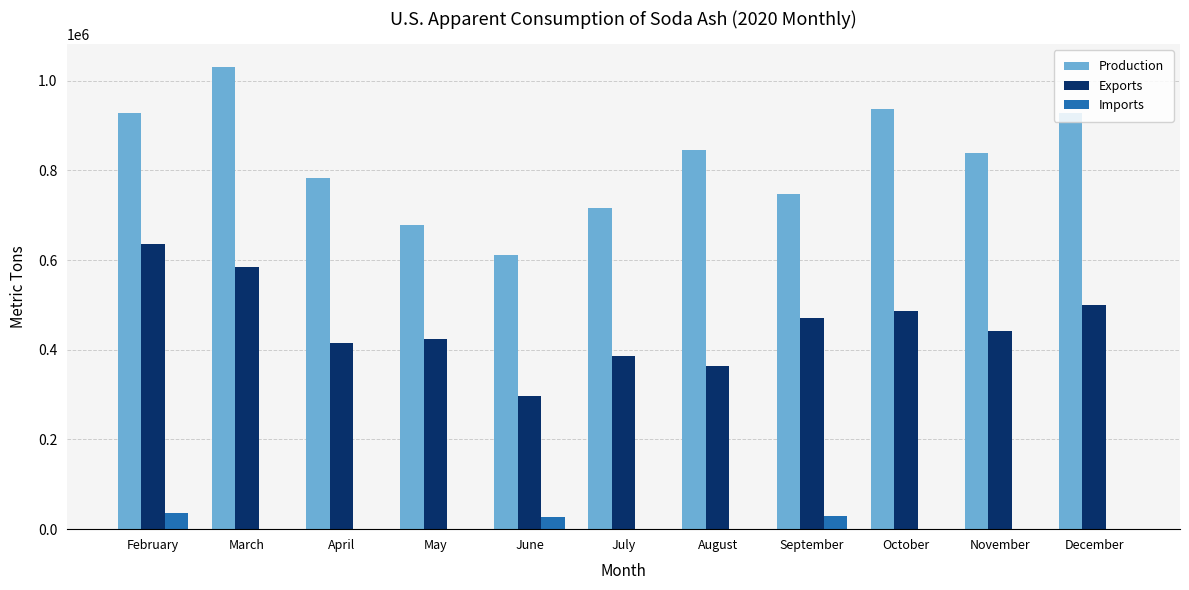

What is the sum of all Production values?

9043000